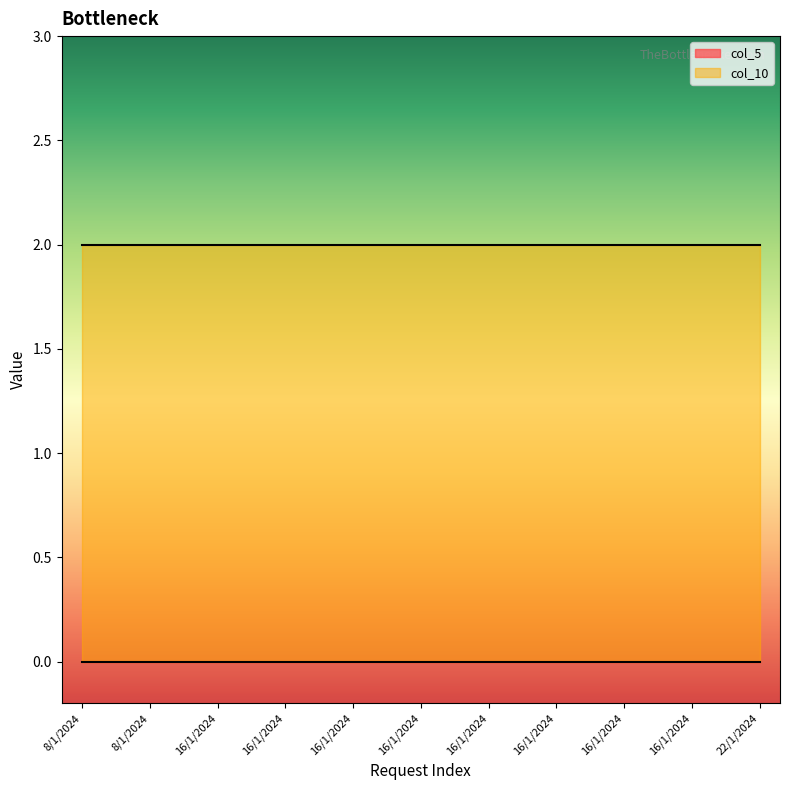

Reading left to right, what are all the values shown in this chart?

col_5: 0	0	0	0	0	0	0	0	0	0	0
col_10: 2	2	2	2	2	2	2	2	2	2	2